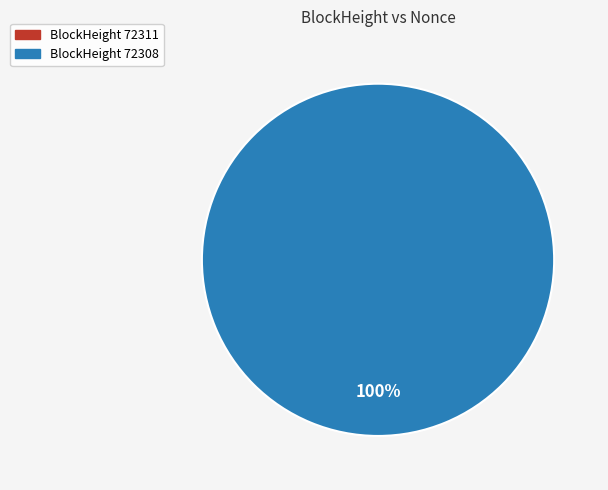

True or false: 72311 accounts for 0% of the total.

True